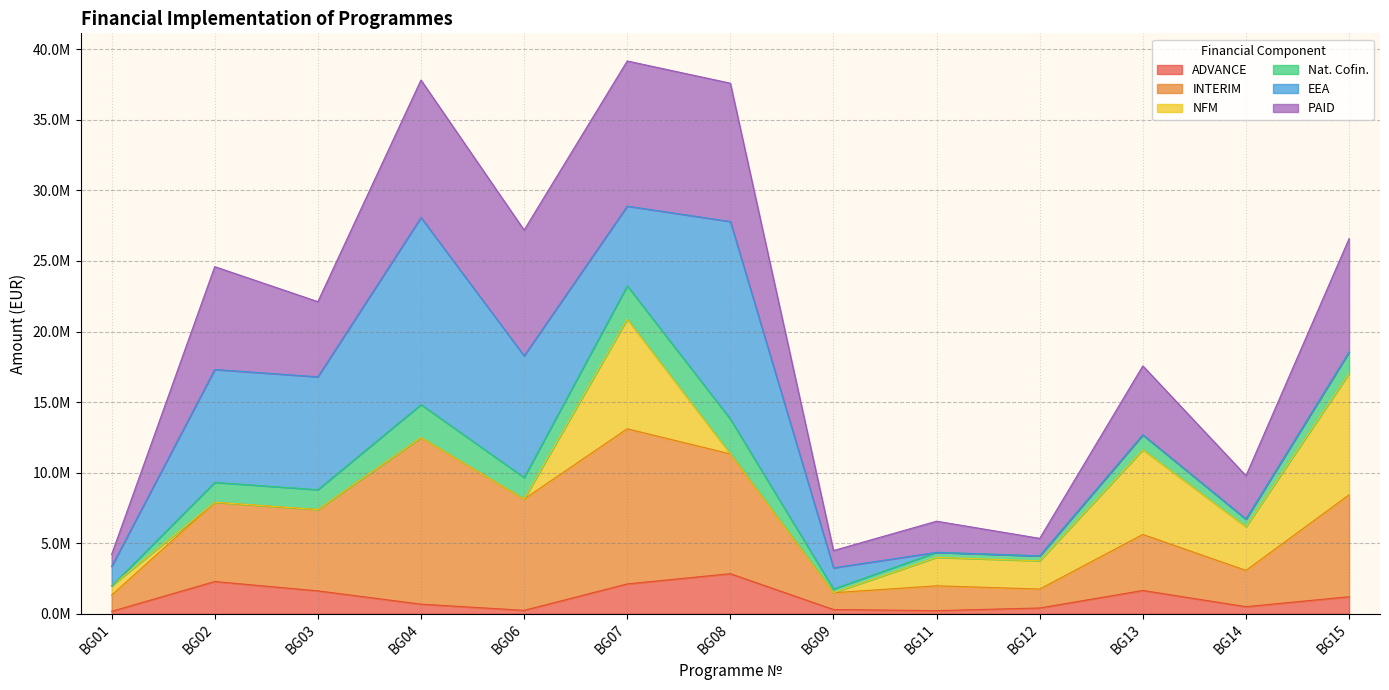

Read the ADVANCE value at BG01, to the nearest 10.

166000